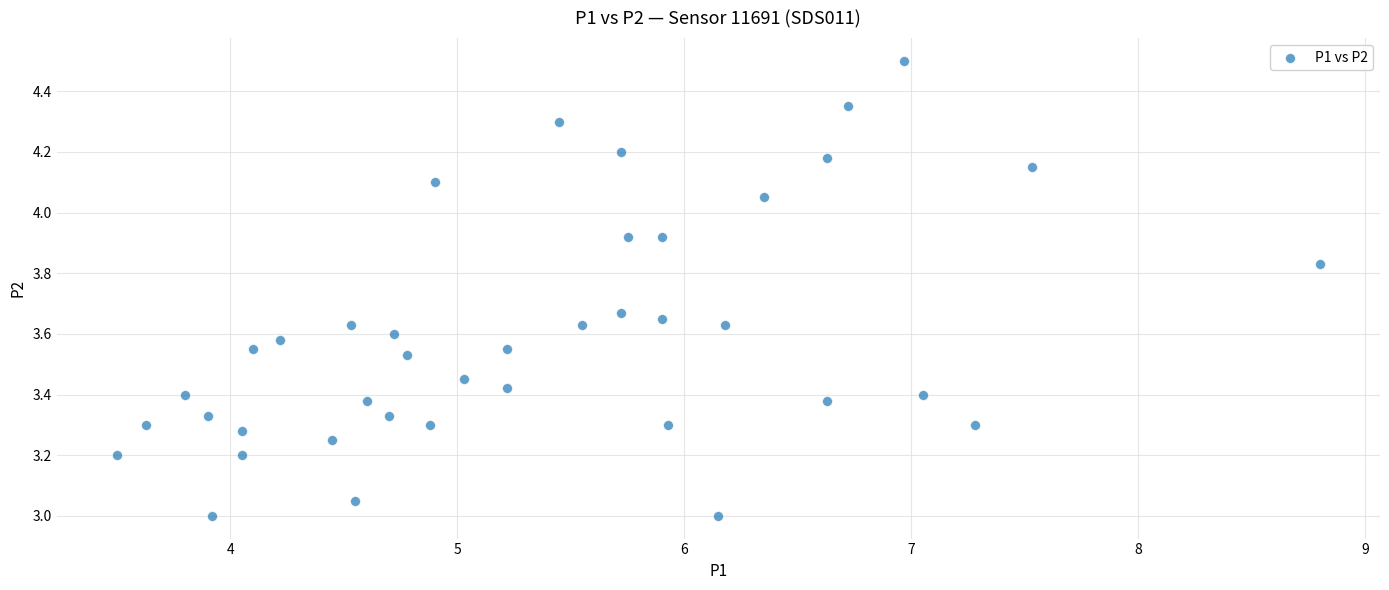

What is the range of Y values (max minus min)?

1.5